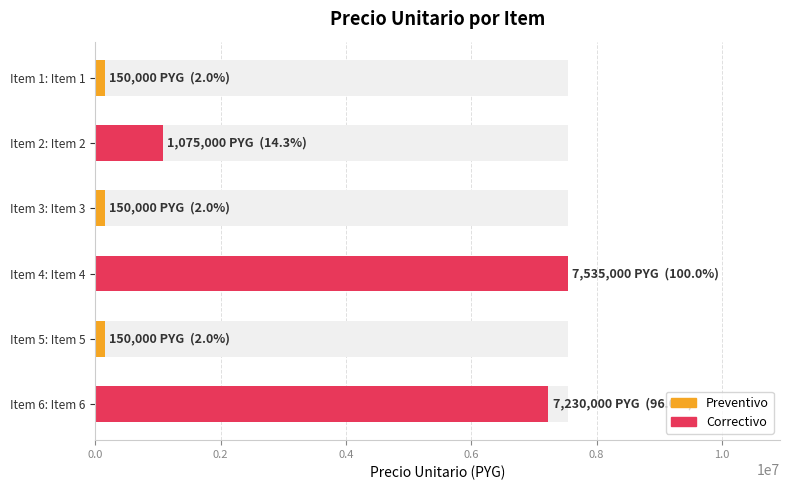

Reading left to right, what are all the values shown in this chart?

150000	1075000	150000	7535000	150000	7230000